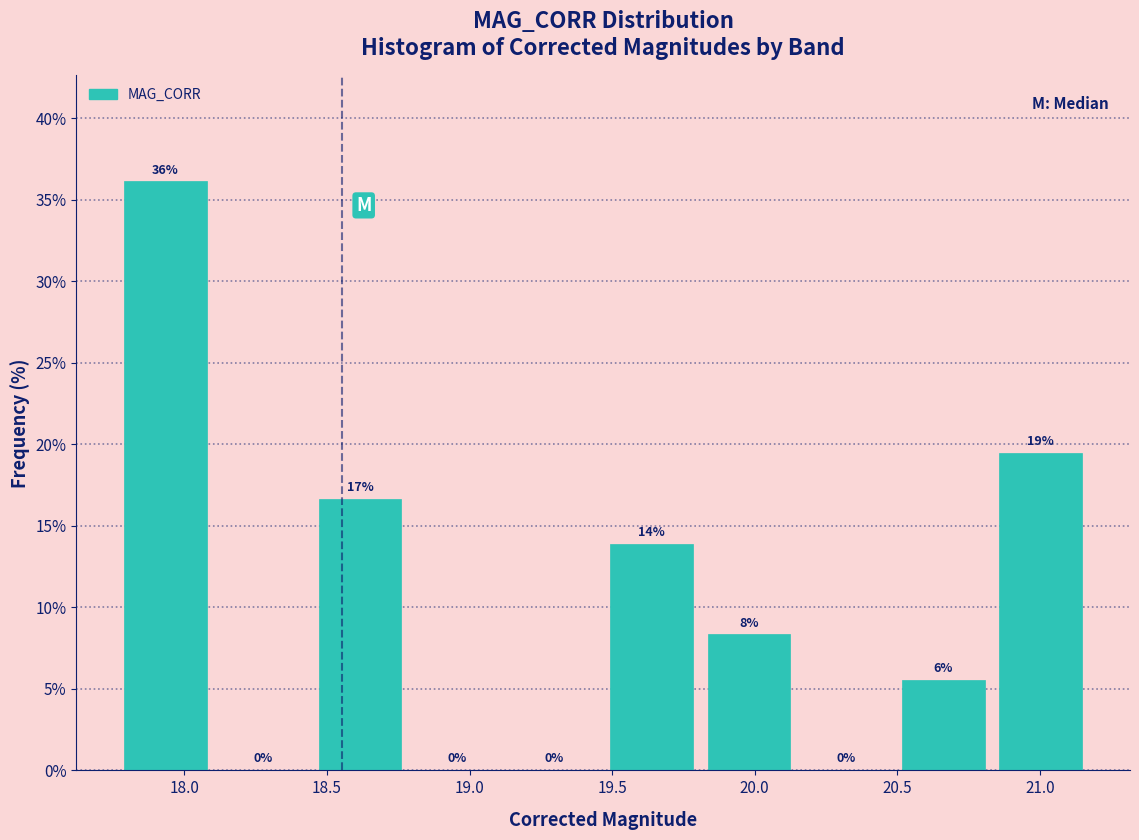

Which range on the x-axis has the tallest bar?

17.75 to 18.10